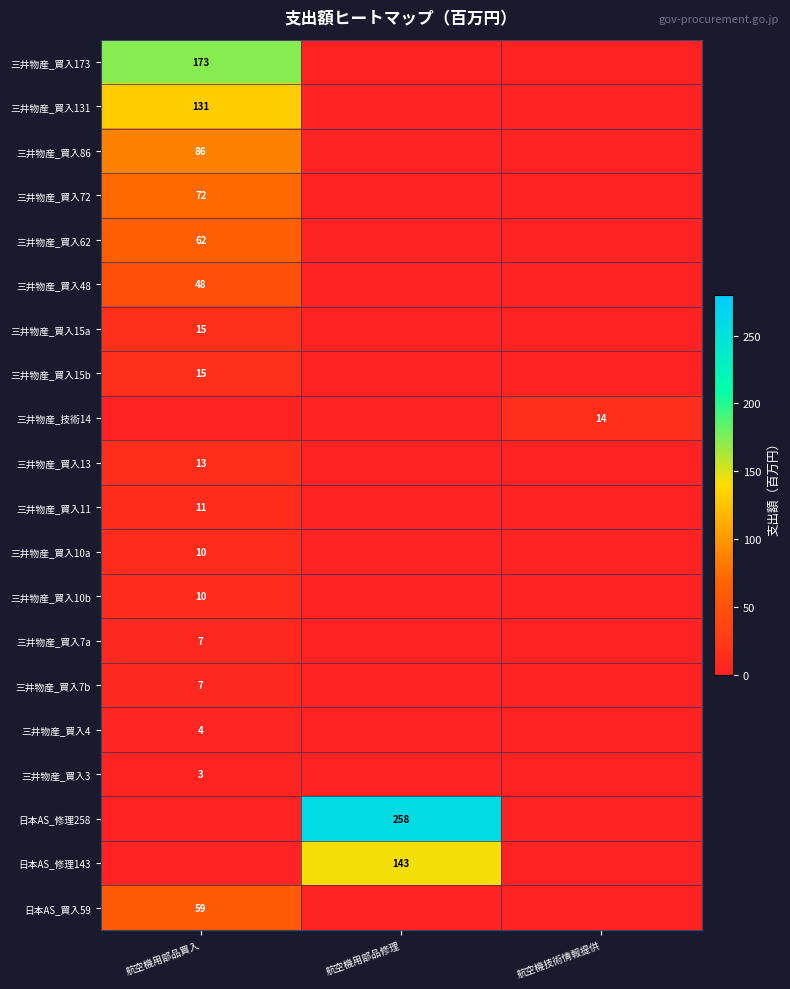

Is it true that 三井物産_買入86 equals 86 at 航空機用部品買入?

True